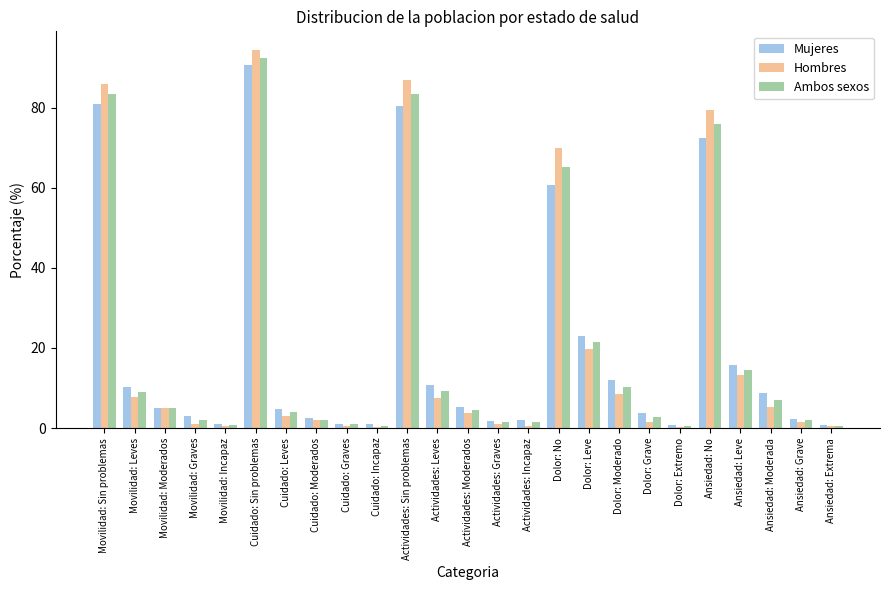

How many groups of bars are there?

25